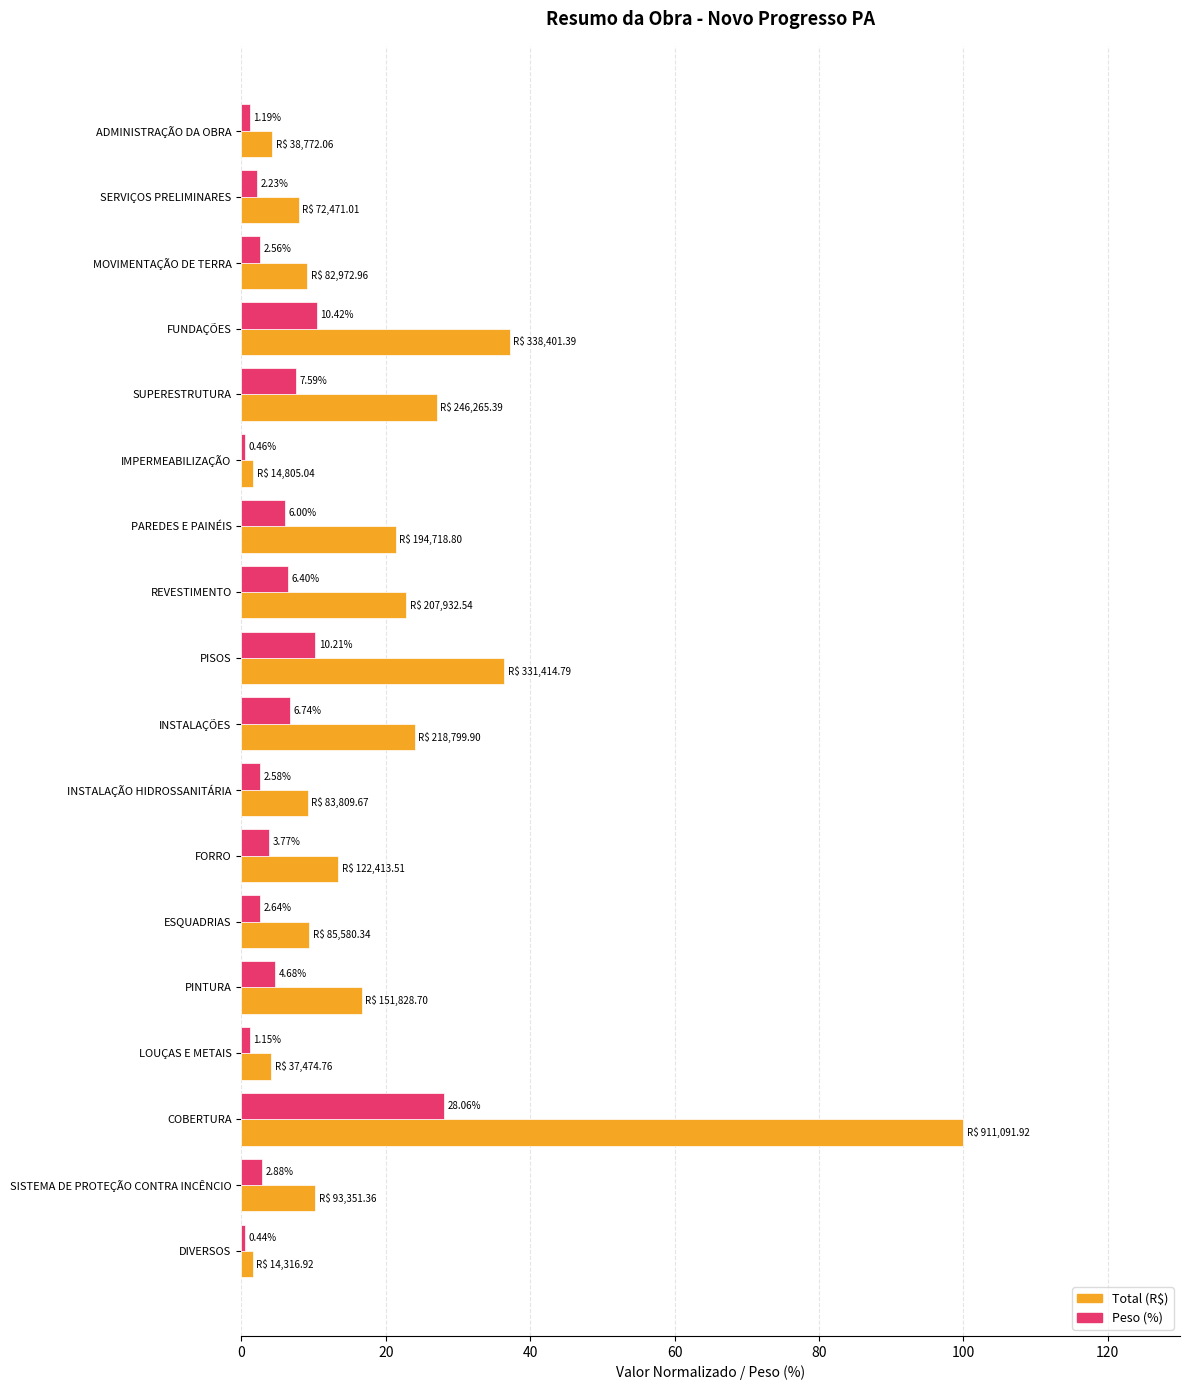

List the series in order of their overall mean, highest first.

Total (R$), Peso (%)